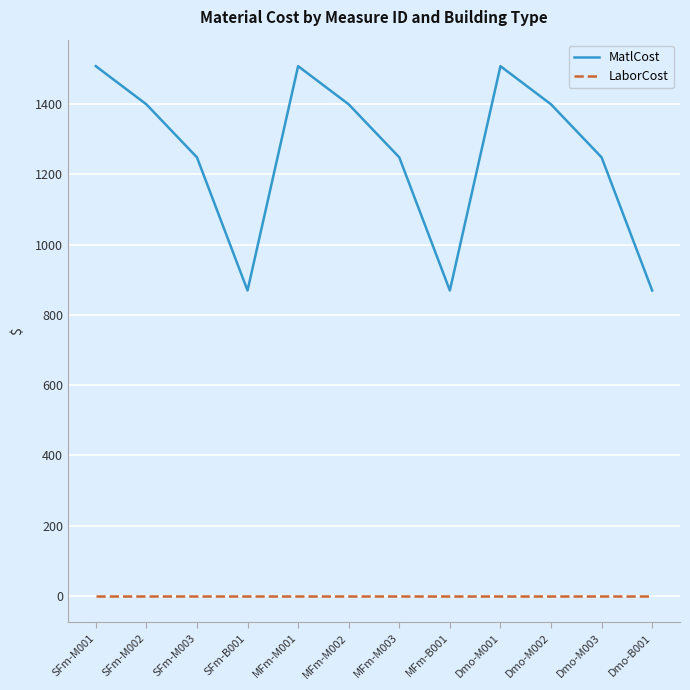

List the series in order of their peak value, lowest first.

LaborCost, MatlCost